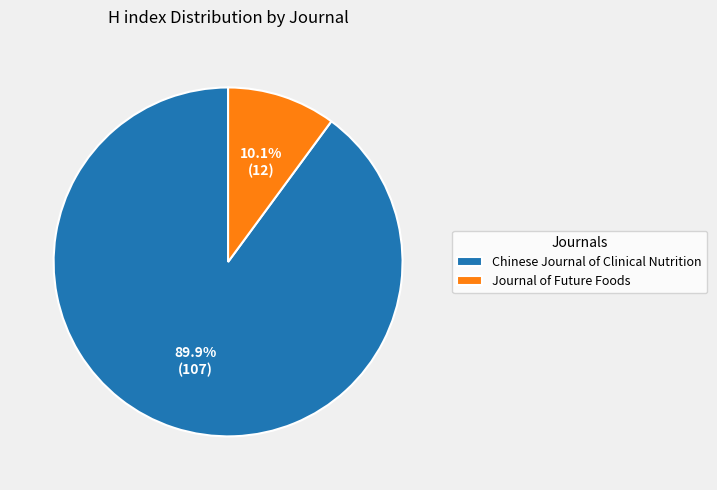

To the nearest percent, what percentage of the pie is Chinese Journal of Clinical Nutrition?

90%